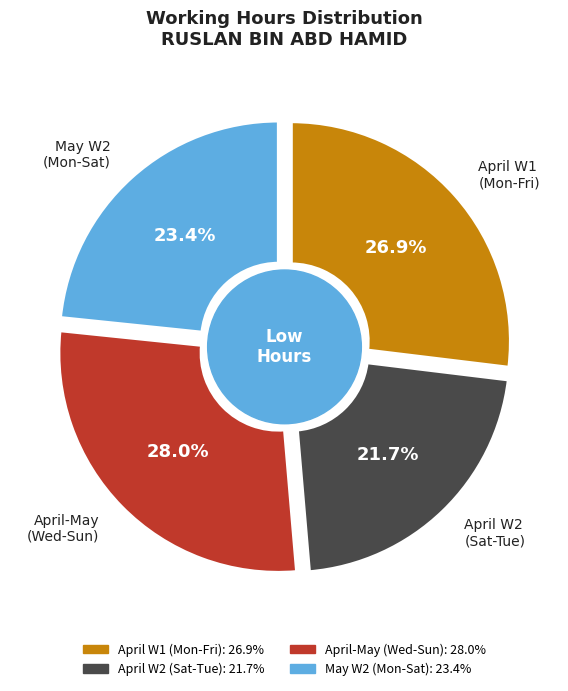

True or false: 11-Wed accounts for 18% of the total.

False